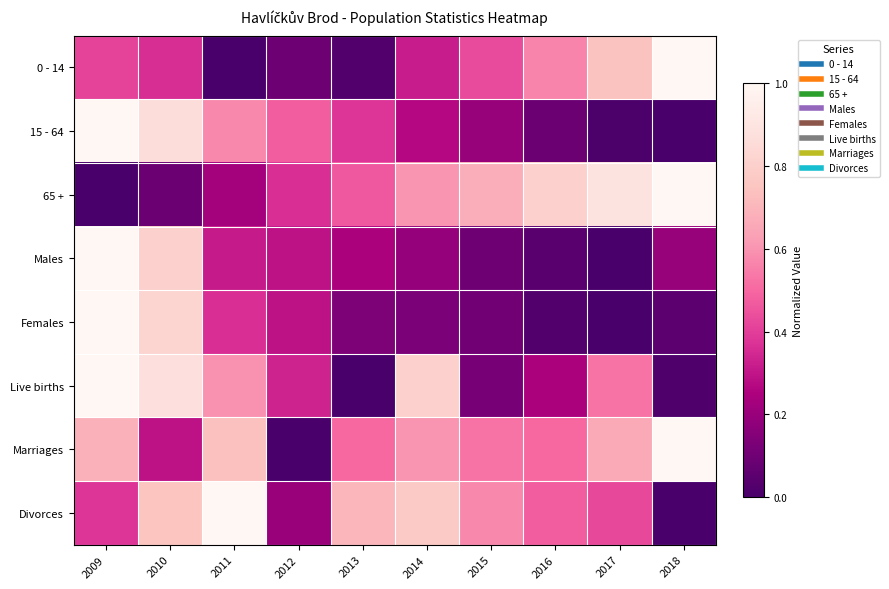

Which series has the largest range (max minus min)?

0 - 14